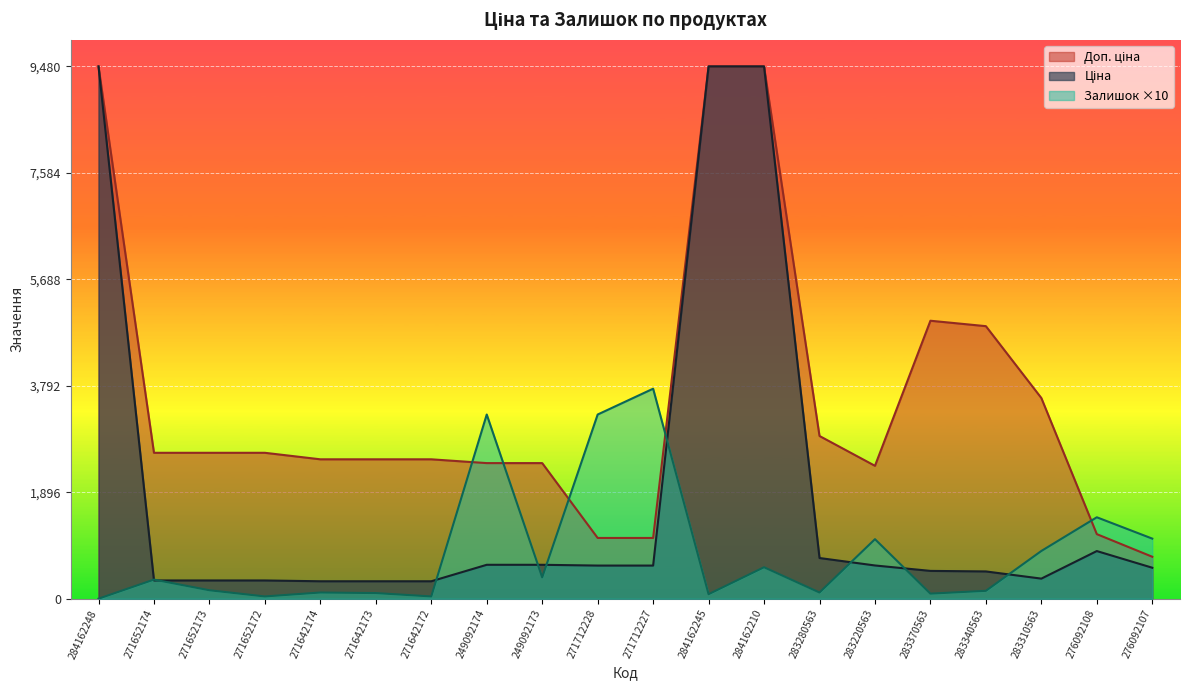

How many interior local valleys does the Доп. ціна series have?

1